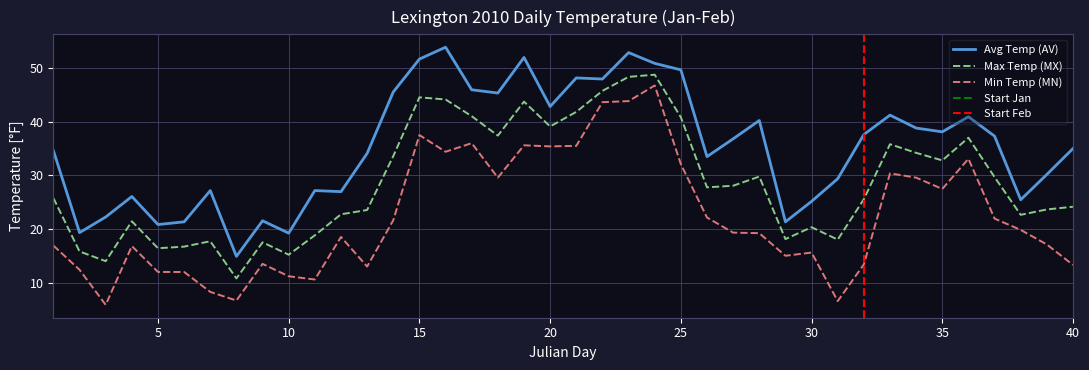

At which category is the sum across all series the highest?

24